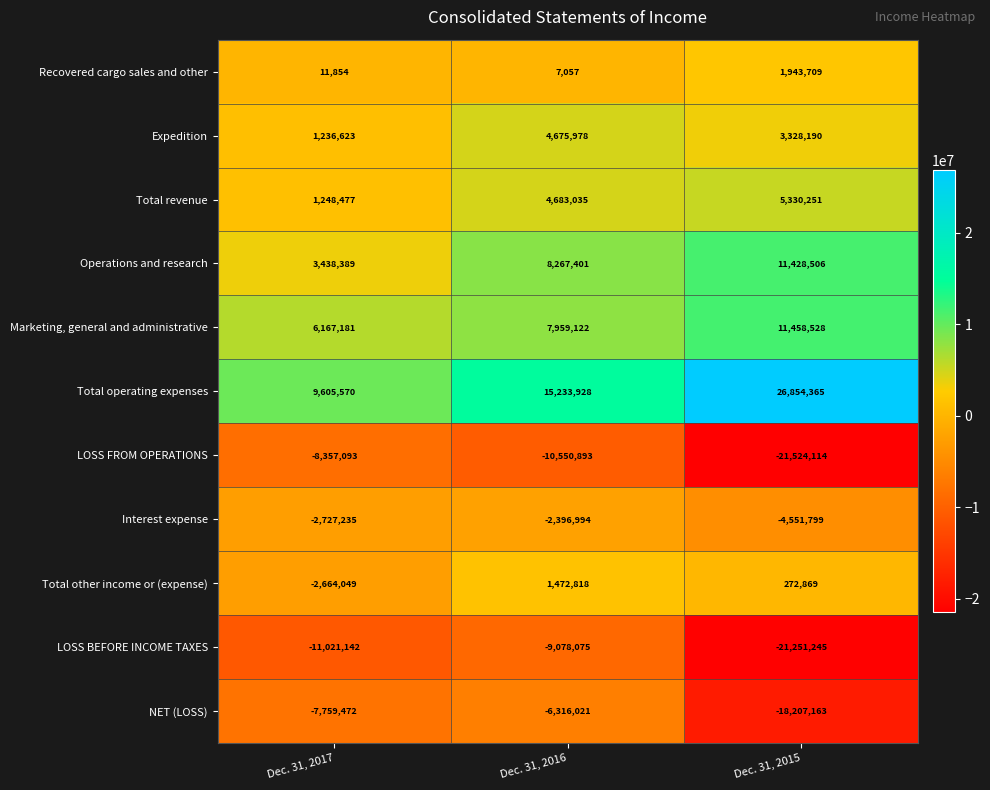

At which label is LOSS BEFORE INCOME TAXES closest to -15164660?

Dec. 31, 2017